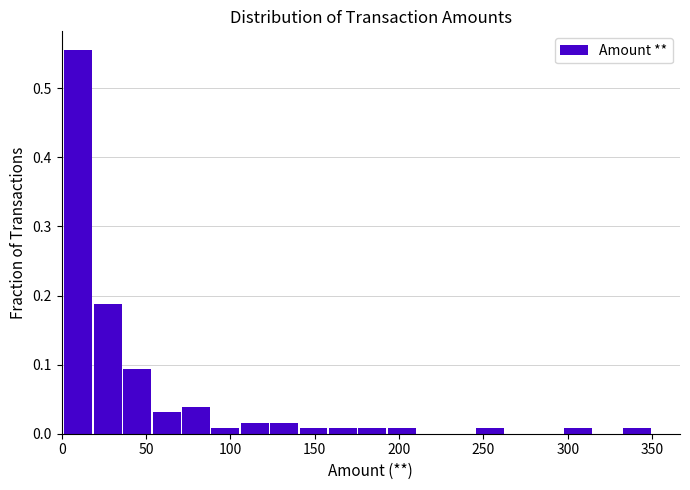

Read against the x-axis, roughly where is the centre of the tallest bar?

10